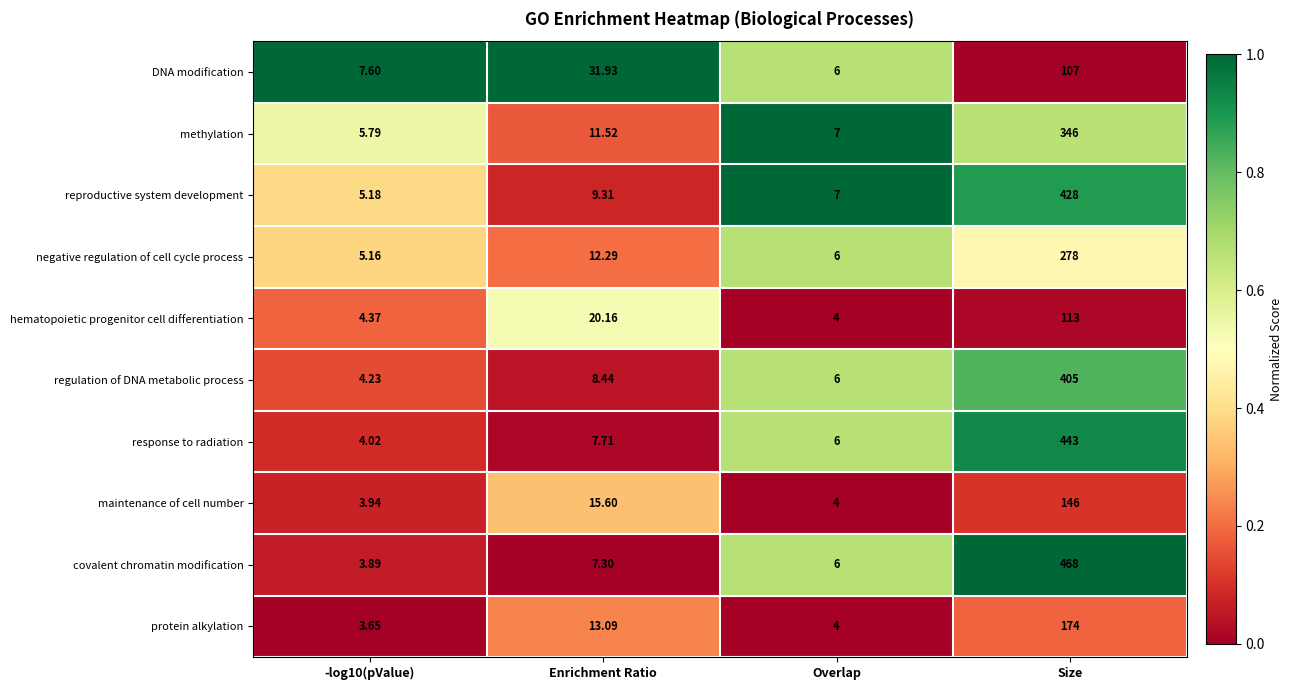

Where does the response to radiation series first go above 7?

Enrichment Ratio